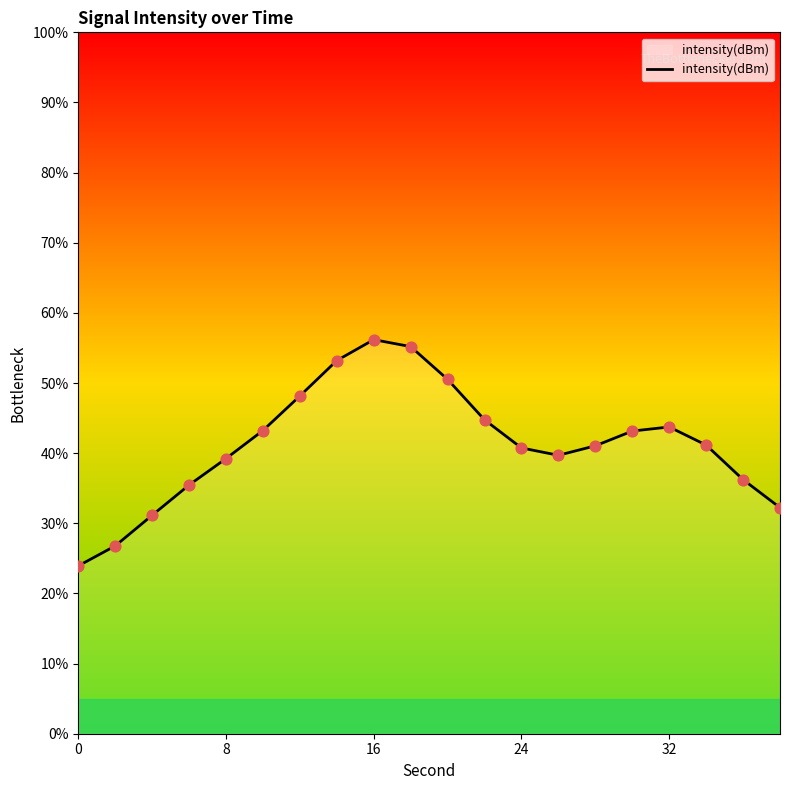

What is the difference between the maximum and minimum values?

32.3